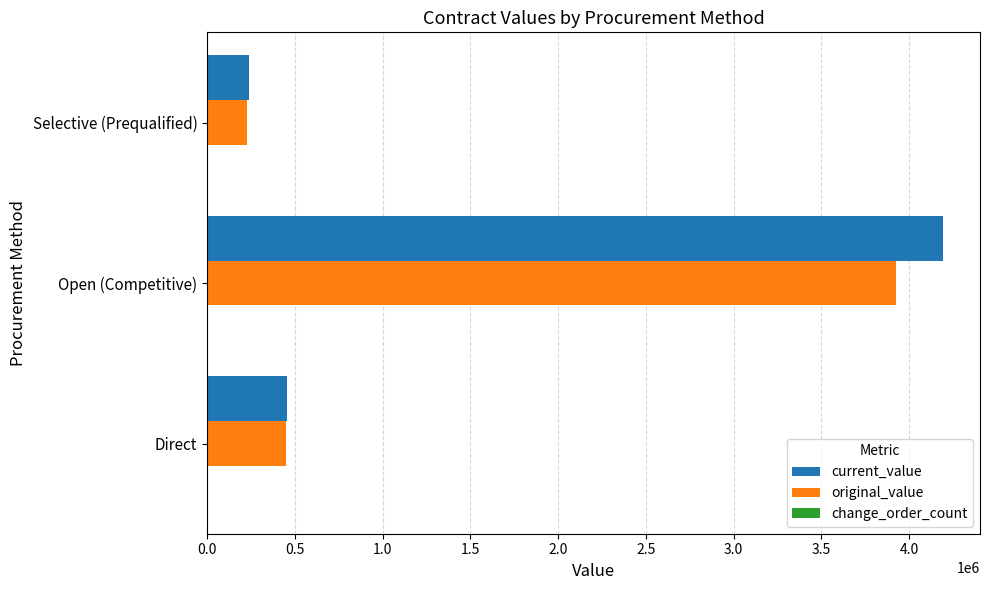

Between Open (Competitive) and Selective (Prequalified), which series saw the biggest shift?

current_value